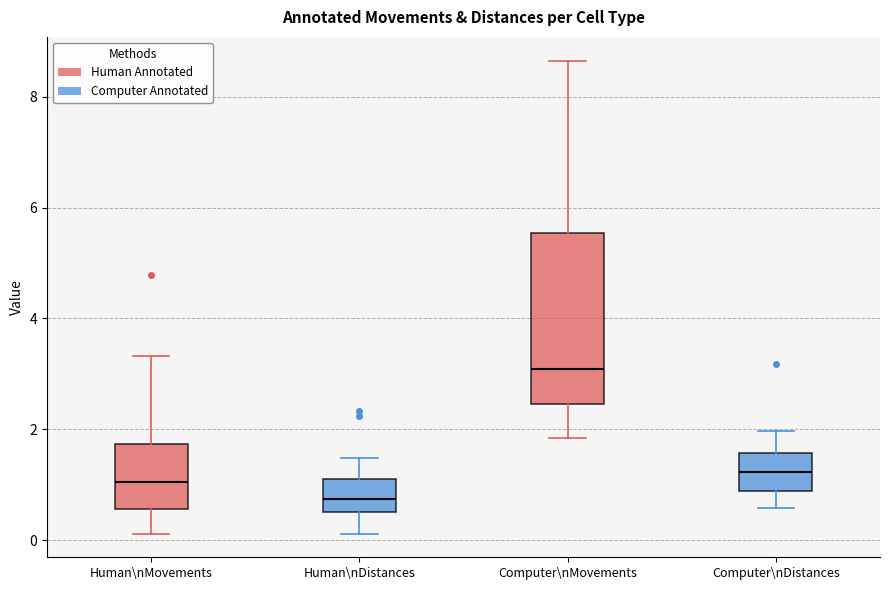

Comparing the boxes themselves (not the whiskers), which one is the tallest?

Computer\nMovements